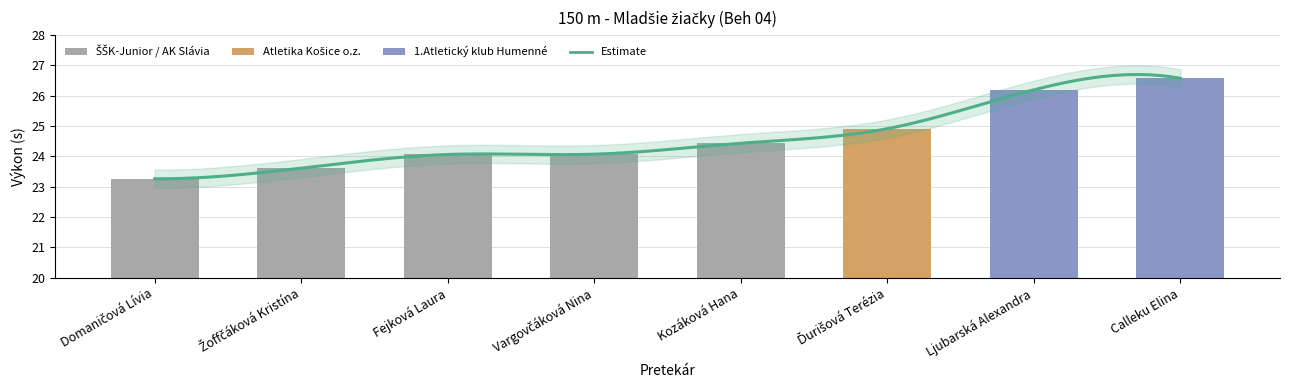

The chart shows a value of 38.2 at Kozáková Hana. True or false?

False